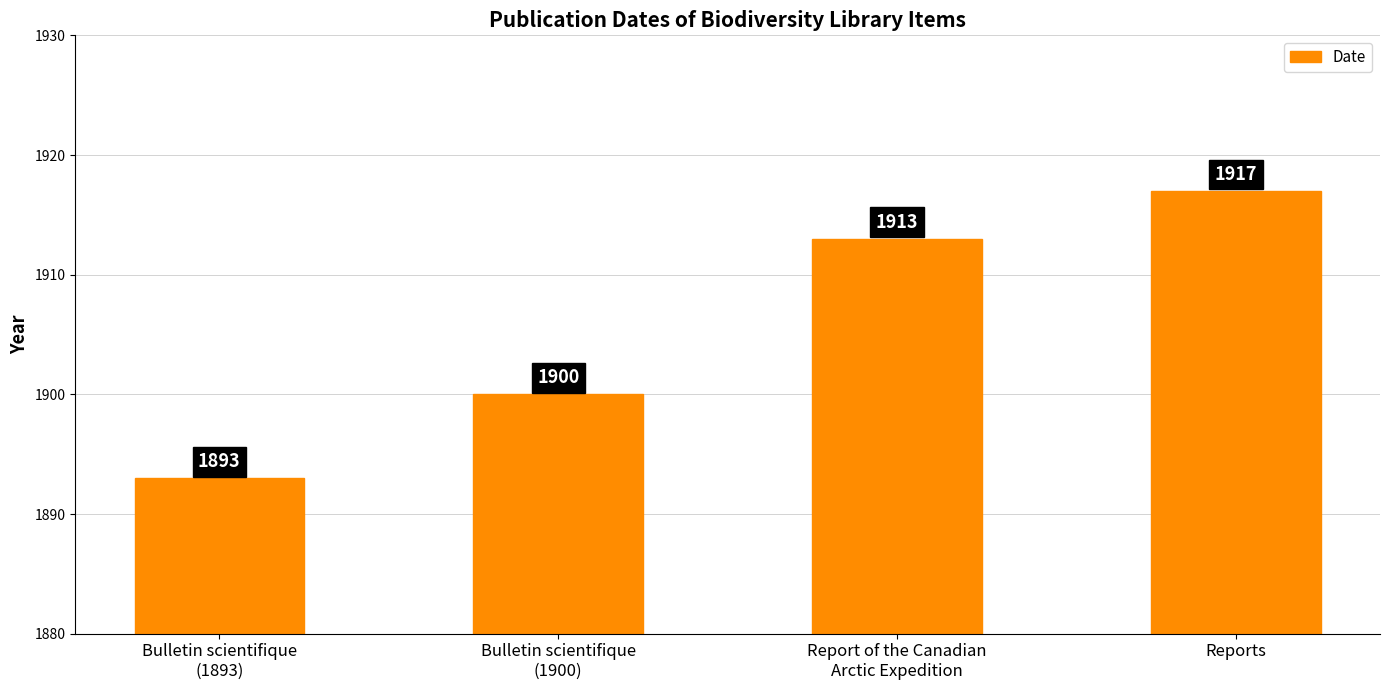

Reading right to left, extract all data points from this chart.

1917	1913	1900	1893